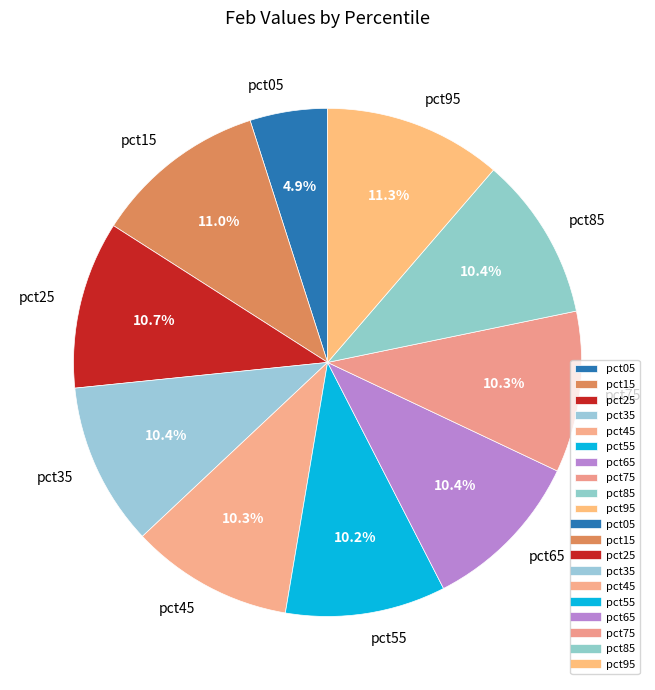

To the nearest percent, what is the average slice percentage?

10%